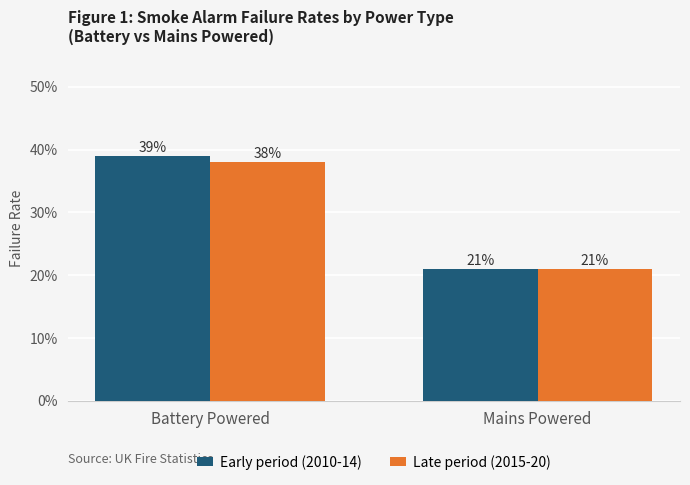

What is the total value across all series at Mains Powered?

0.4